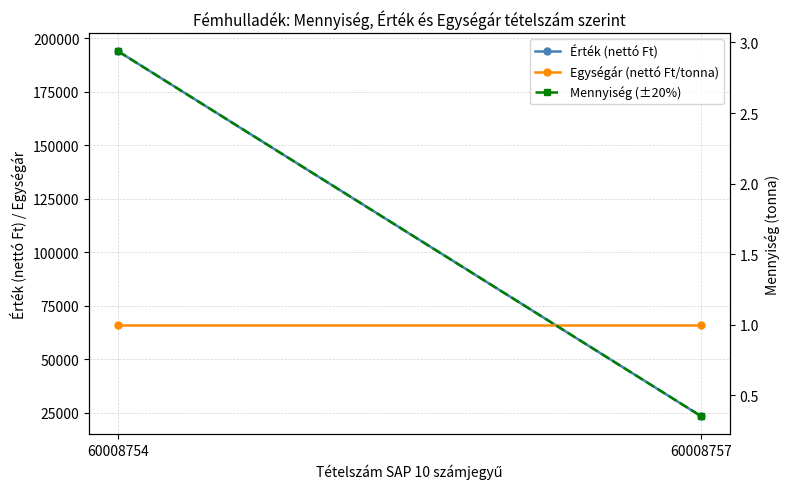

What is the spread (max minus min) of values at 60008757?

65999.6